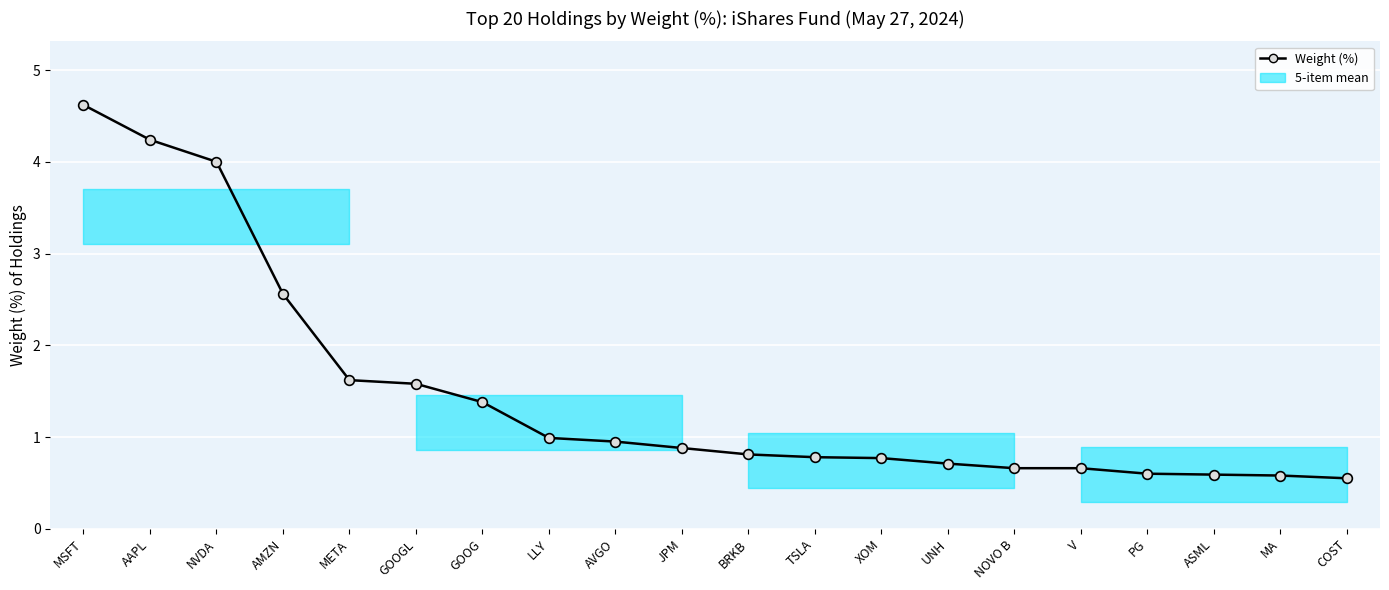

What is the label of the 17th point from the left?

PG